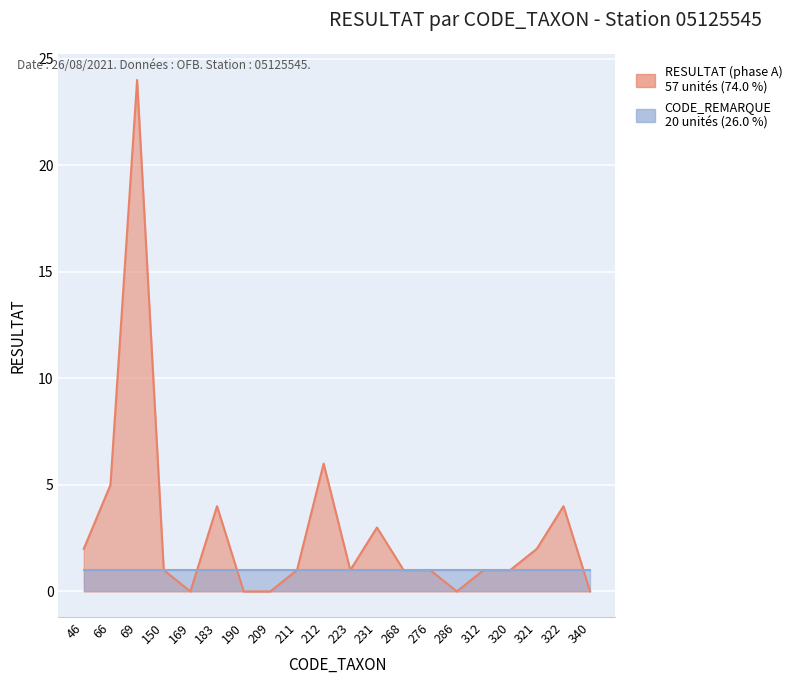

What is the ratio of the value at 69 to the value at 322?

6.0